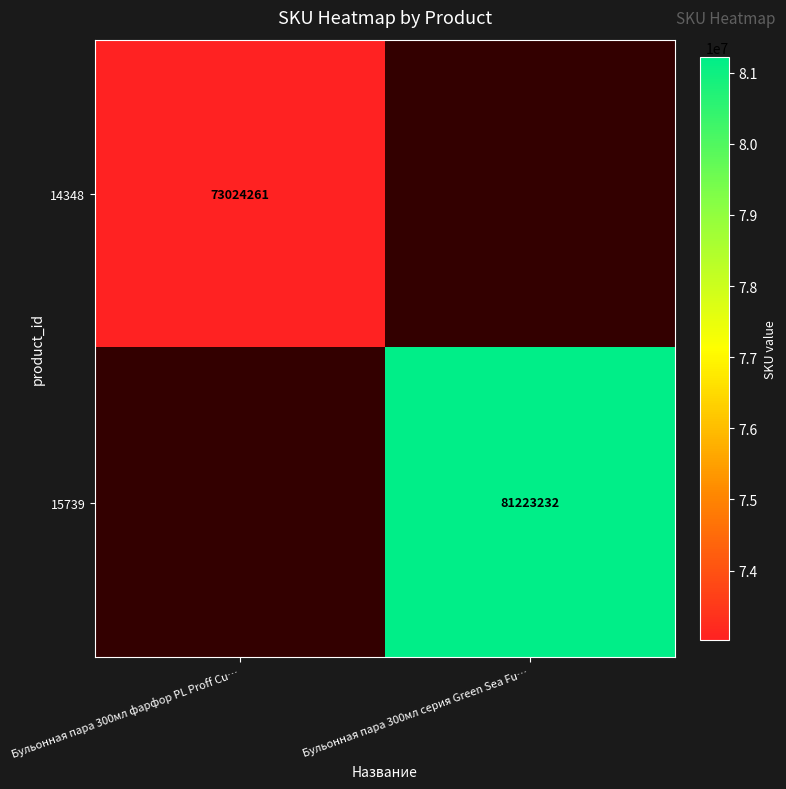

The 14348 series shows 73024261 at Бульонная пара 300мл фарфор PL Proff Cu…. True or false?

True